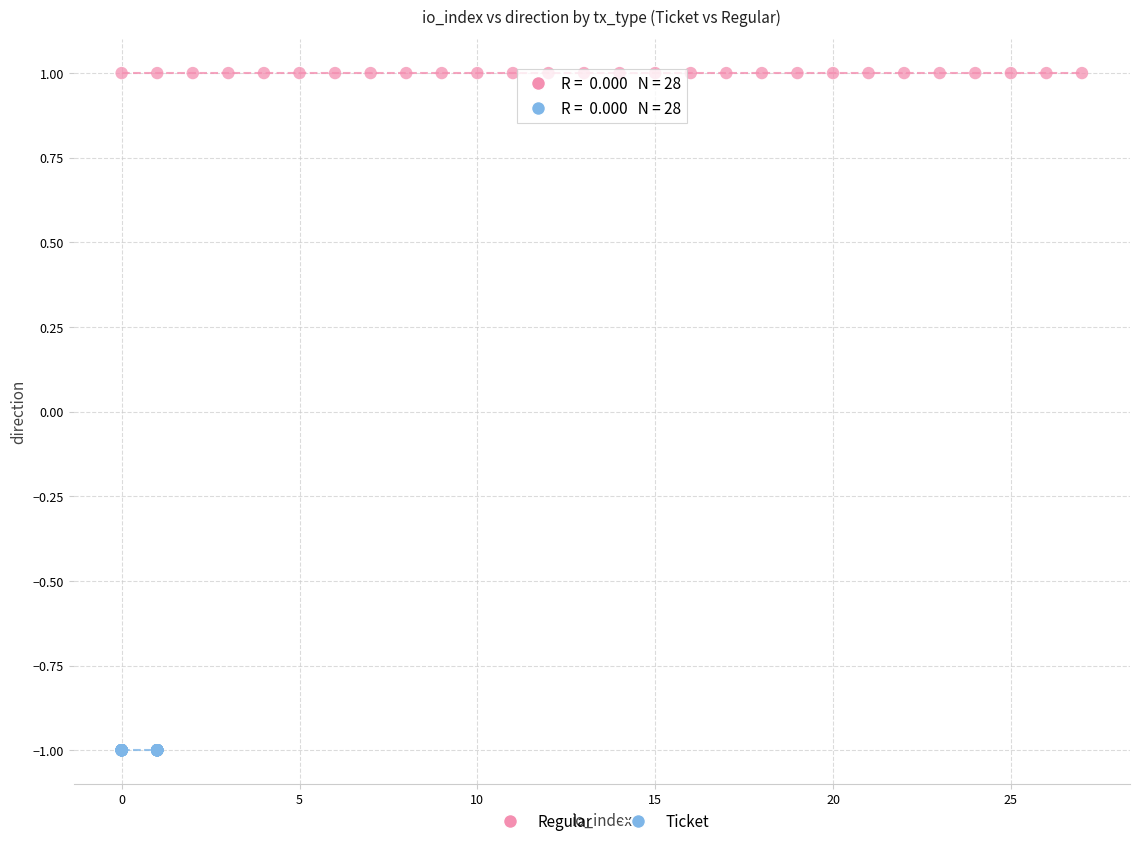

Which series reaches the maximum Y coordinate?

Regular